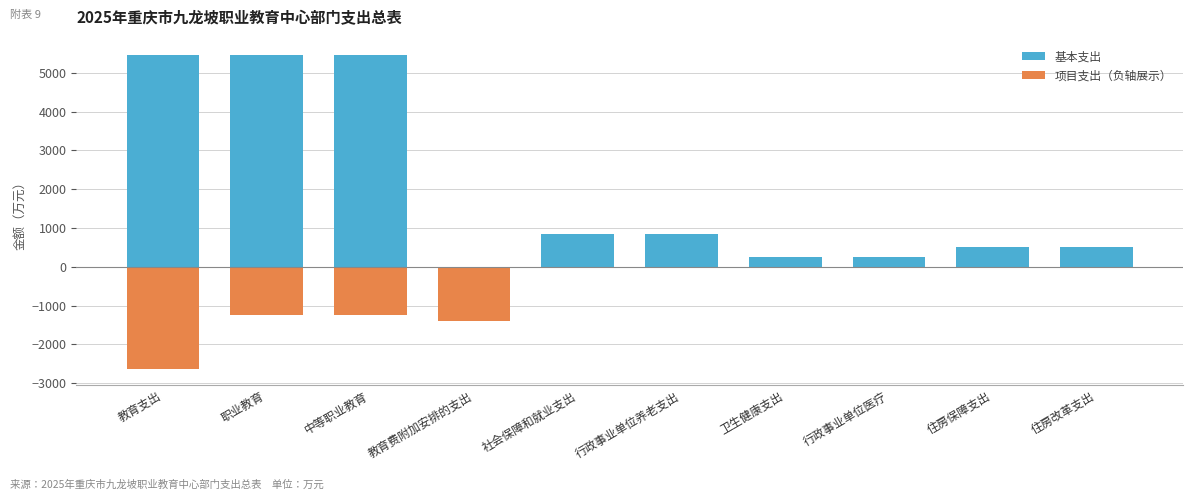

At 行政事业单位养老支出, list the series in order from smallest to largest.

项目支出（负轴展示）, 基本支出